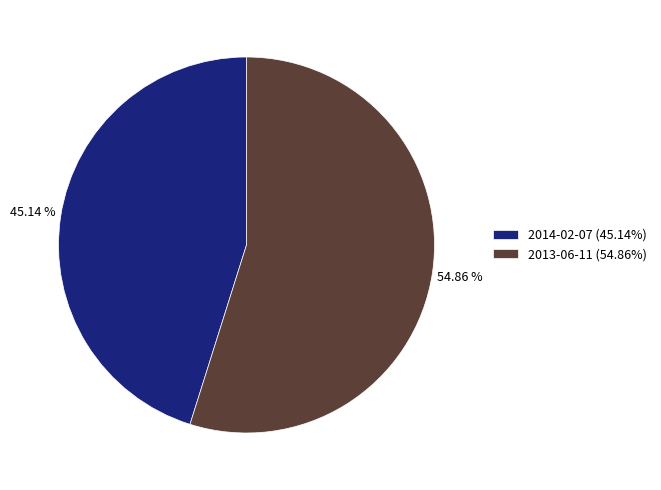

Rank the categories by value from lowest to highest.

2014-02-07, 2013-06-11